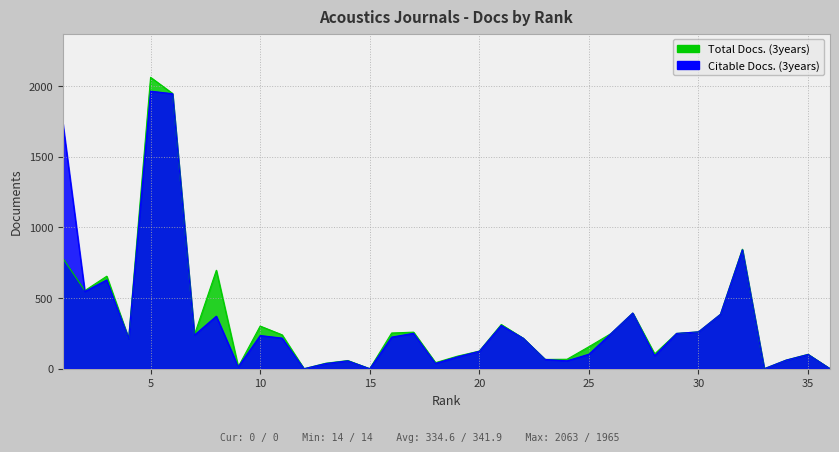

Reading right to left, list all the values displayed in this chart.

Total Docs. (3years): 0	102	61	0	846	385	261	250	105	394	248	156	67	66	216	313	125	89	43	259	253	0	58	39	0	240	302	14	697	240	1949	2063	214	655	553	782
Citable Docs. (3years): 0	101	61	0	842	385	261	250	92	394	248	103	56	66	216	307	124	84	38	251	224	0	56	37	0	217	235	14	372	238	1947	1965	214	629	547	1734